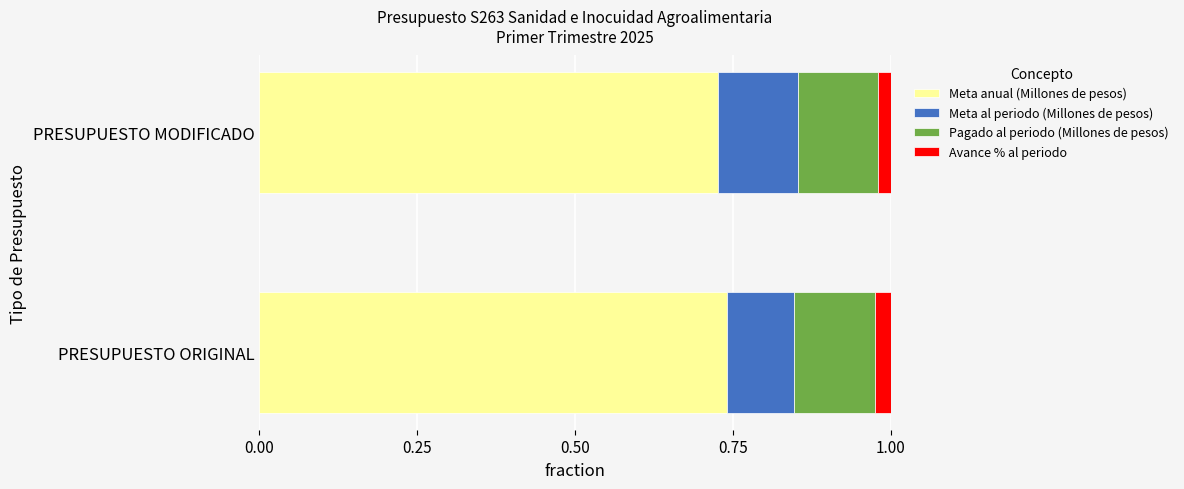

What is the total value across all series at PRESUPUESTO ORIGINAL?

1.0